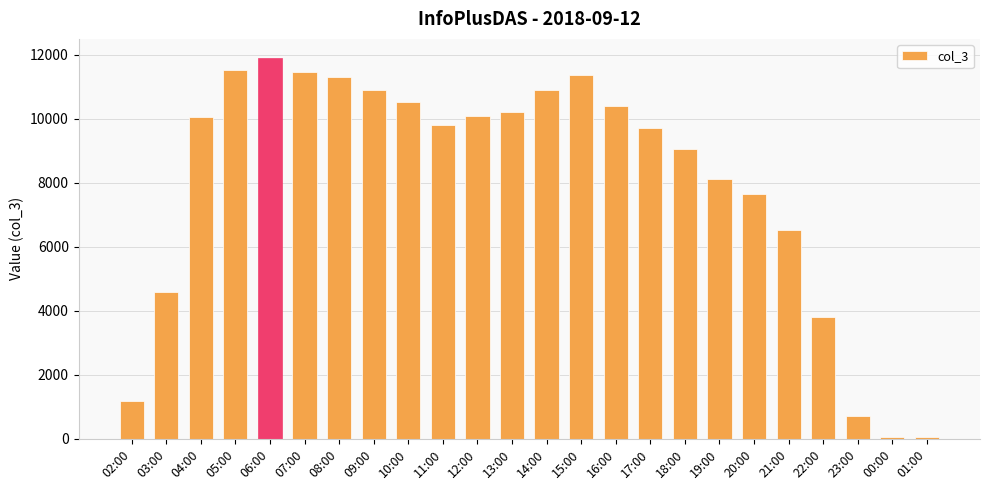

What is the average value?

8002